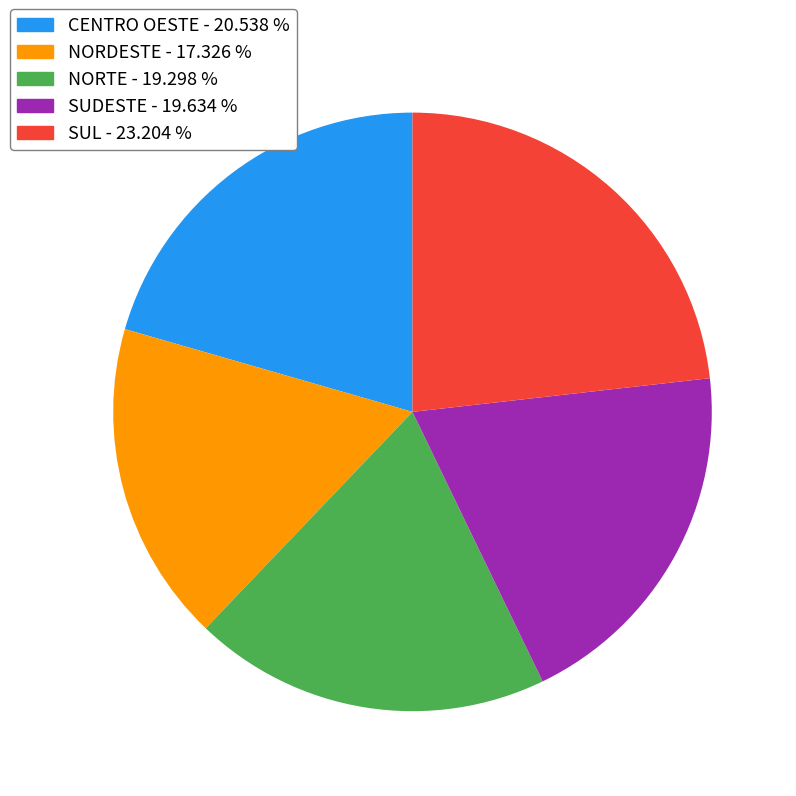

Combined, do NORDESTE - 17.326 % and SUL - 23.204 % account for over 50%?

No